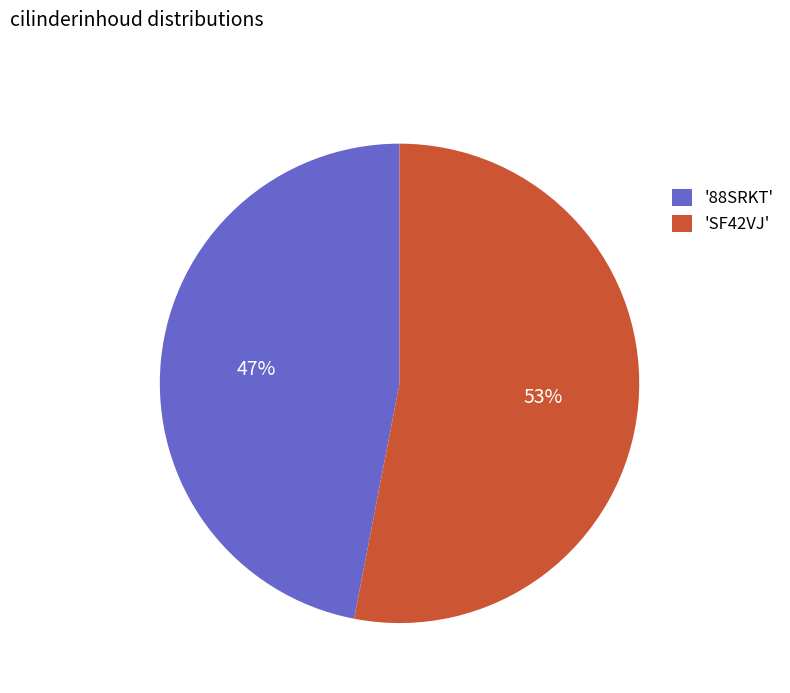

To the nearest percent, what is the difference between the largest and smallest slice percentages?

6%